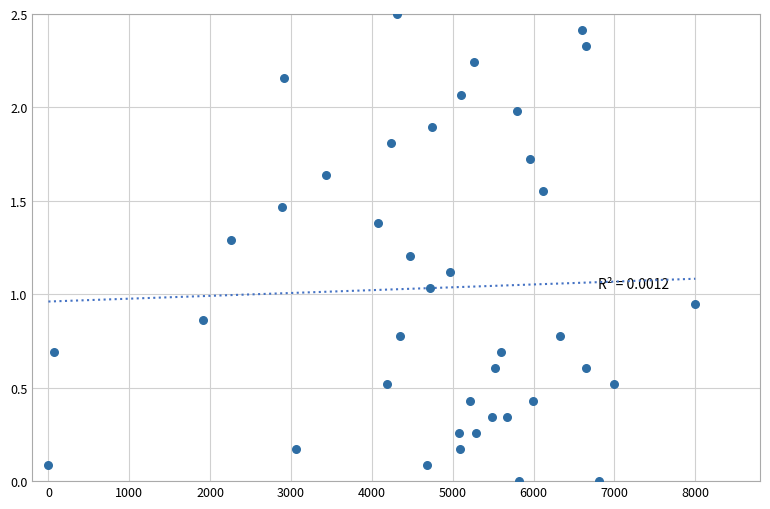

What is the range of Y values (max minus min)?

2.5